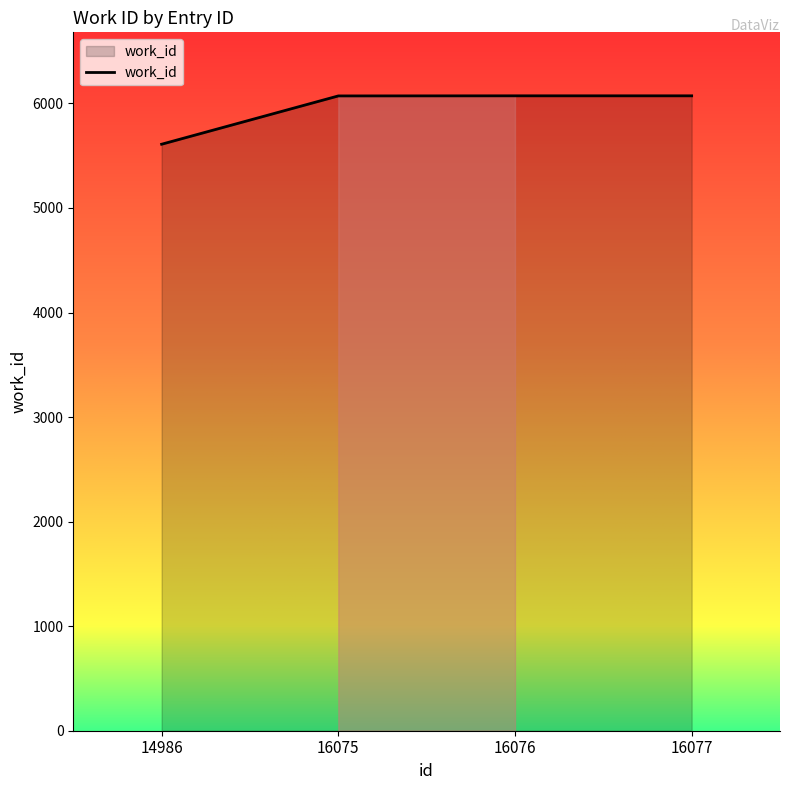

What is the sum of all values?

23828